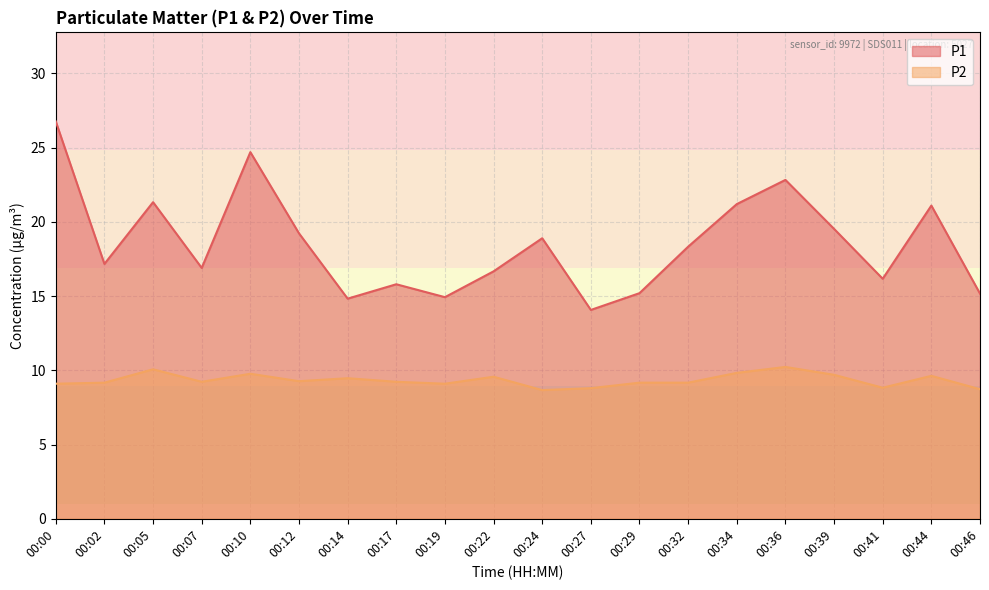

At which category is the sum across all series the highest?

00:00